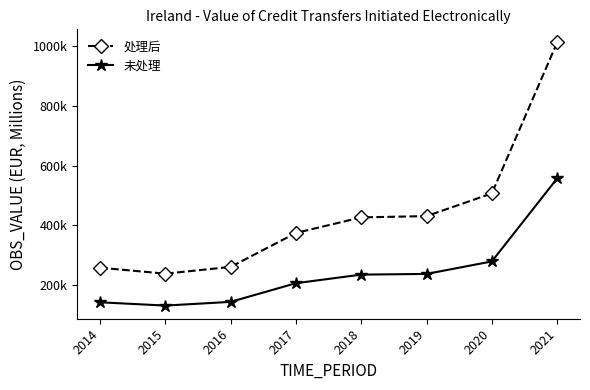

List the series in order of their overall mean, highest first.

处理后, 未处理